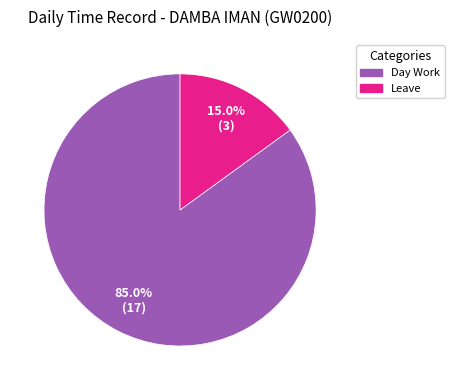

To the nearest percent, what is the difference between the largest and smallest slice percentages?

70%